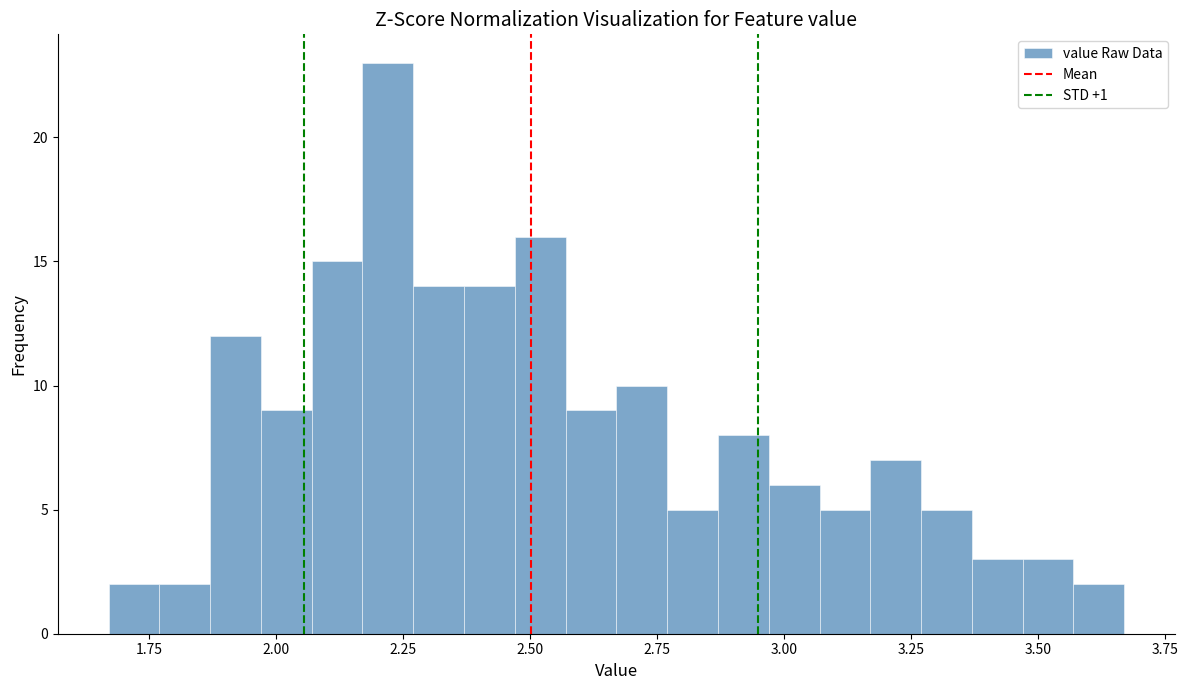

Read against the x-axis, roughly where is the centre of the tallest bar?

2.20